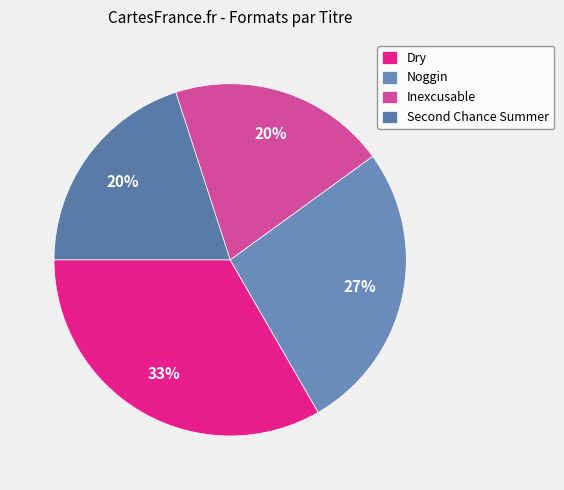

Rank the categories by value from highest to lowest.

Dry, Noggin, Inexcusable, Second Chance Summer